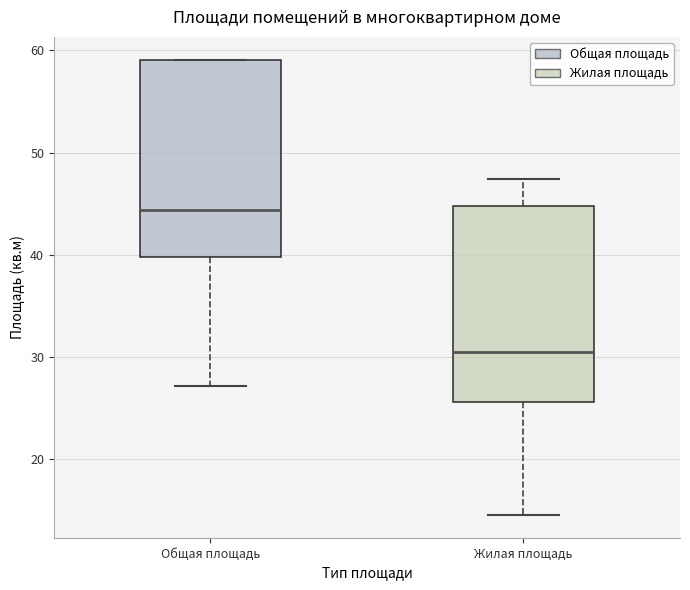

Which box has the highest median line?

Общая площадь